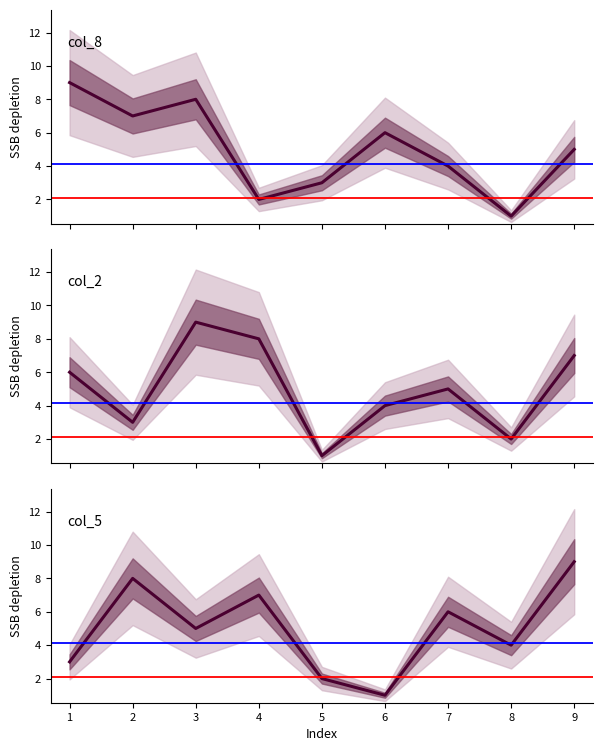

At which category is the sum across all series the highest?

3